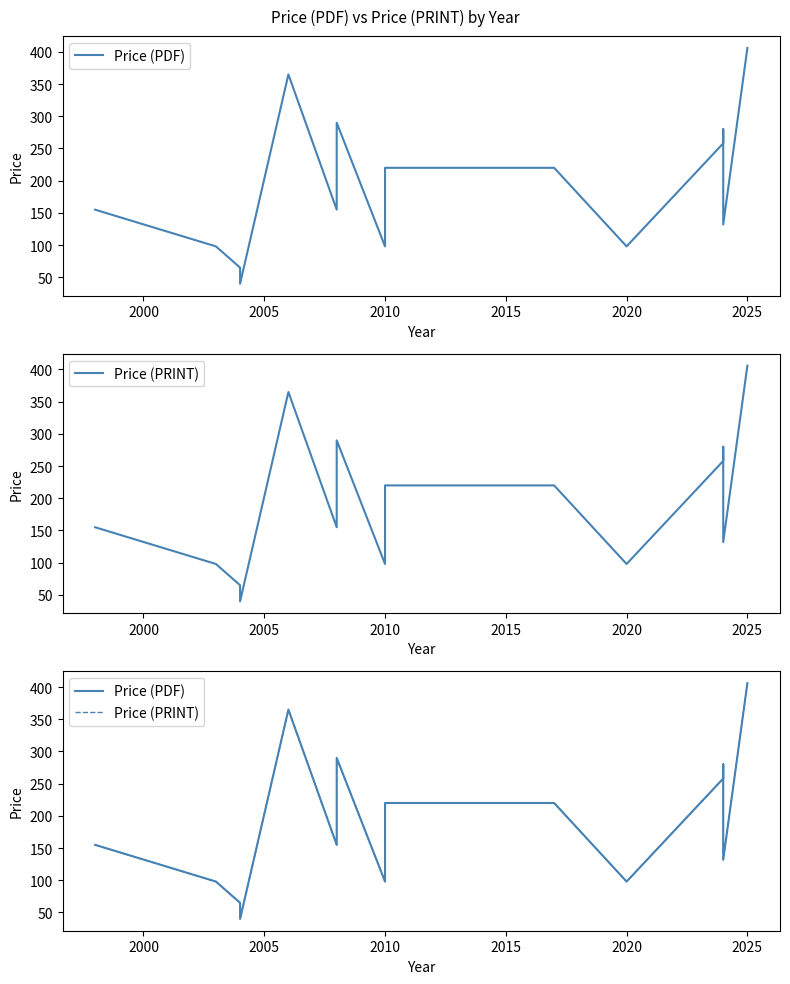

True or false: Price (PRINT) and Price (PDF) cross at least once.

False